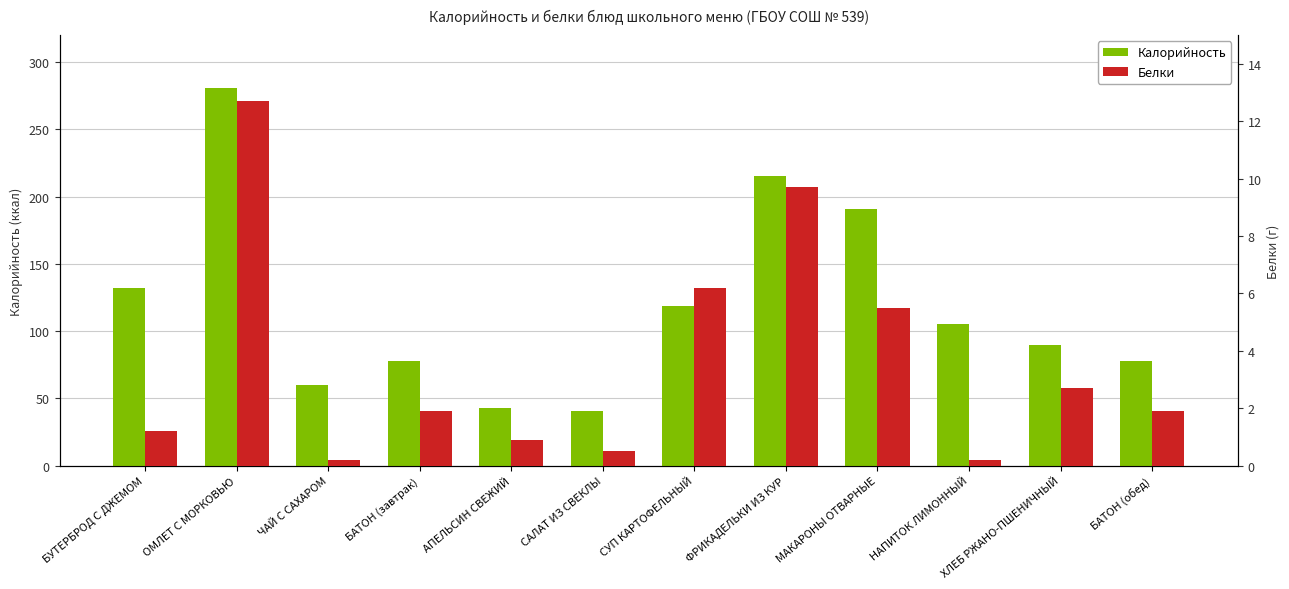

What is the difference between the highest and lowest values at САЛАТ ИЗ СВЕКЛЫ?

40.2